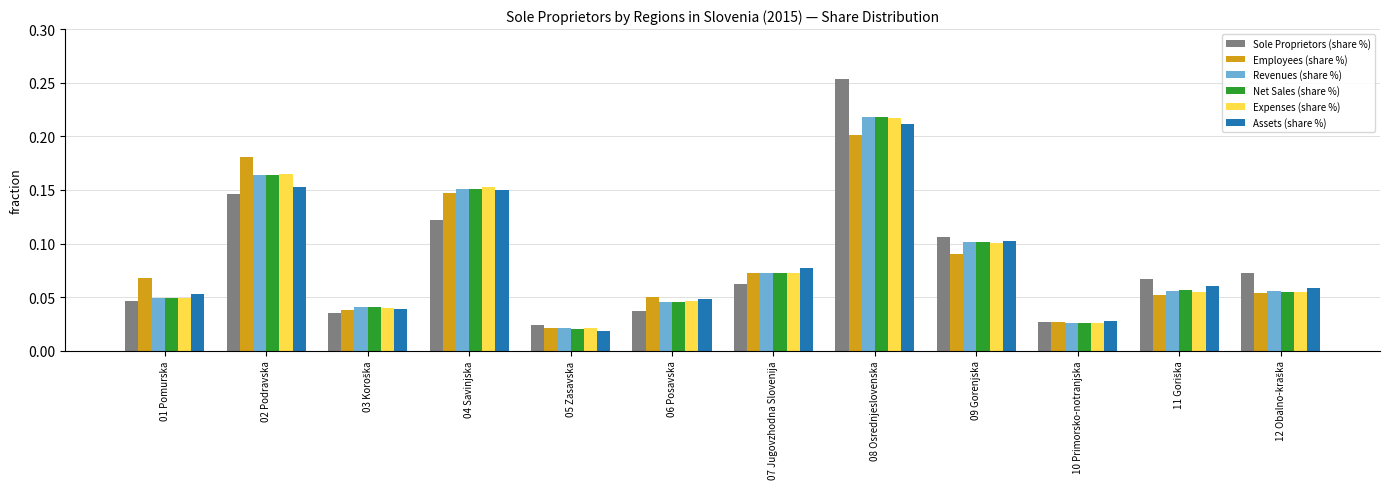

What are all the series names shown in the legend?

Sole Proprietors (share %), Employees (share %), Revenues (share %), Net Sales (share %), Expenses (share %), Assets (share %)